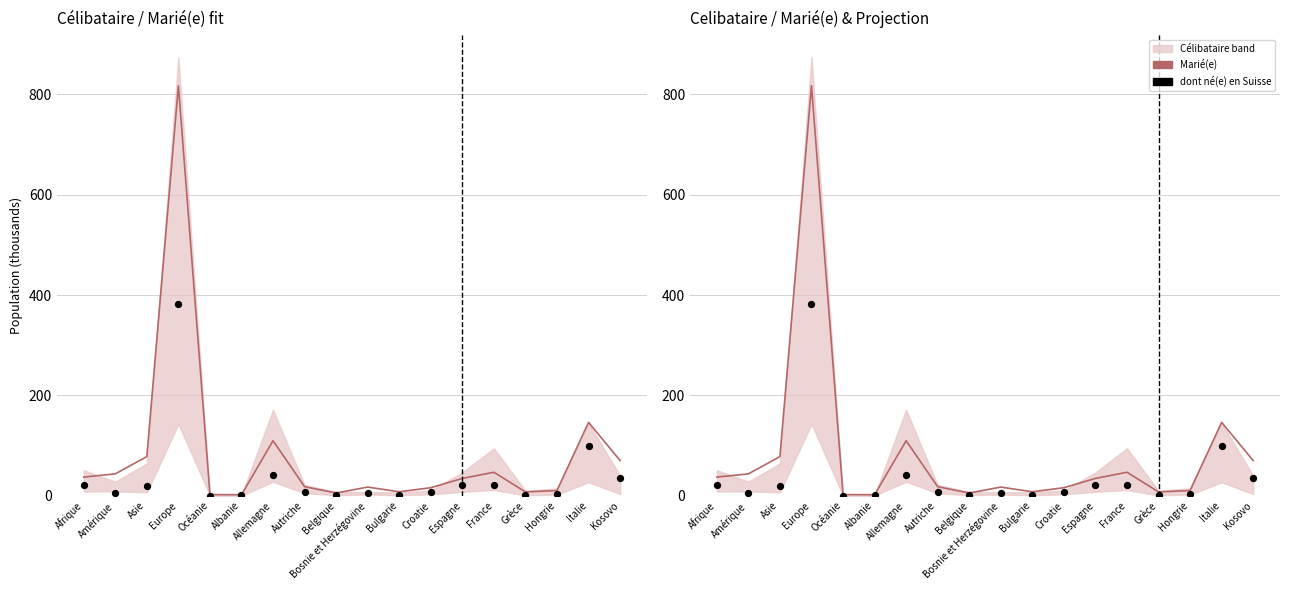

Which series has the widest spread of Y values?

Marié(e)